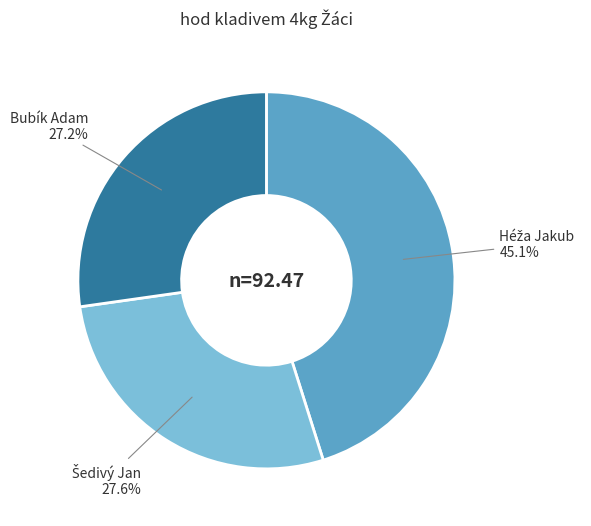

Is there a majority slice in this chart?

No